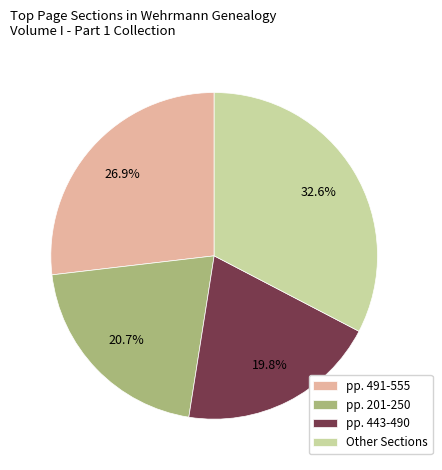

Which slice is the smallest?

pp. 443-490